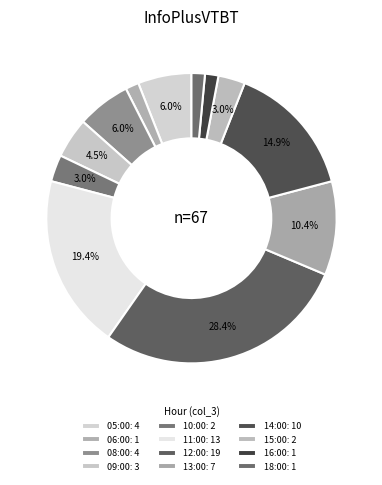

What percentage do 10:00 and 05:00 together represent?

9.0%